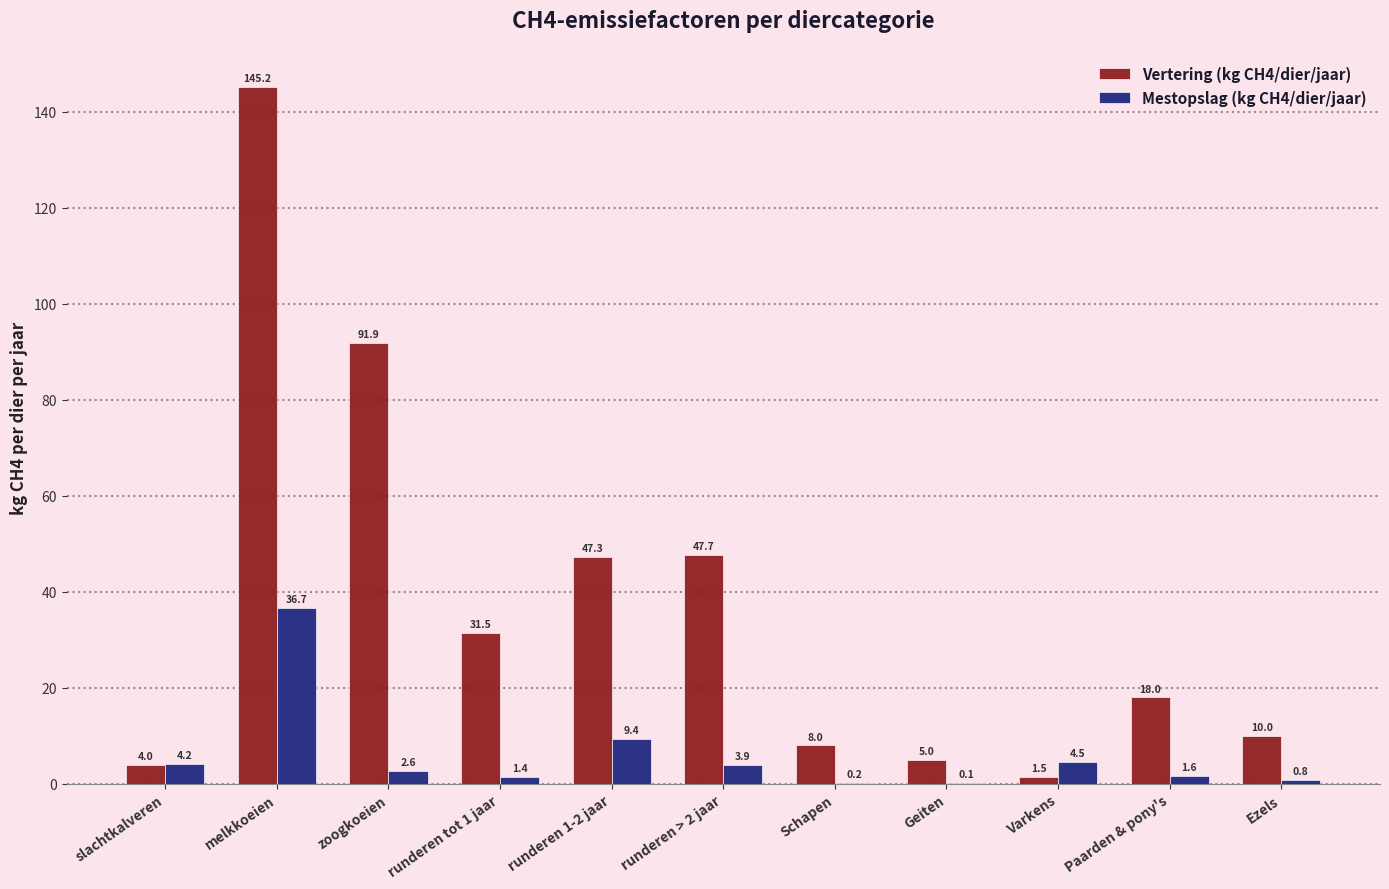

What is the sum of the Vertering (kg CH4/dier/jaar) values at Schapen and slachtkalveren?

12.0